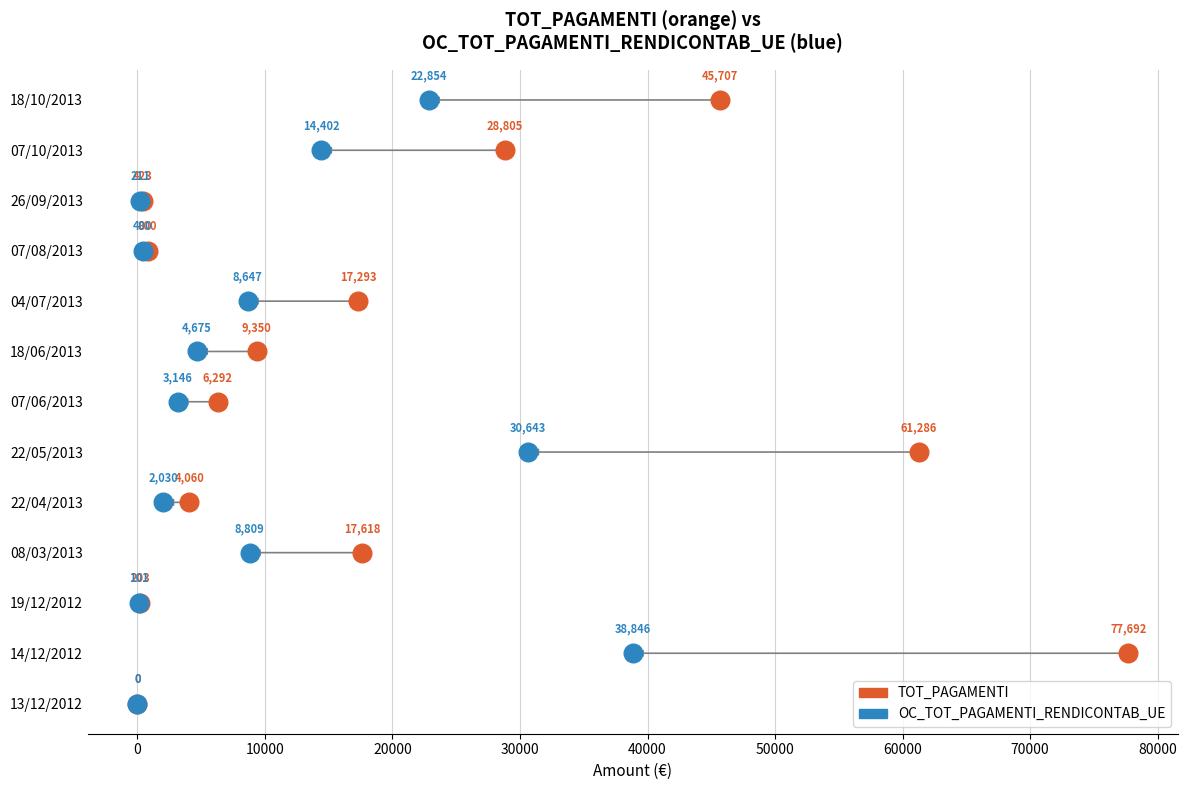

What are all the series names shown in the legend?

TOT_PAGAMENTI, OC_TOT_PAGAMENTI_RENDICONTAB_UE